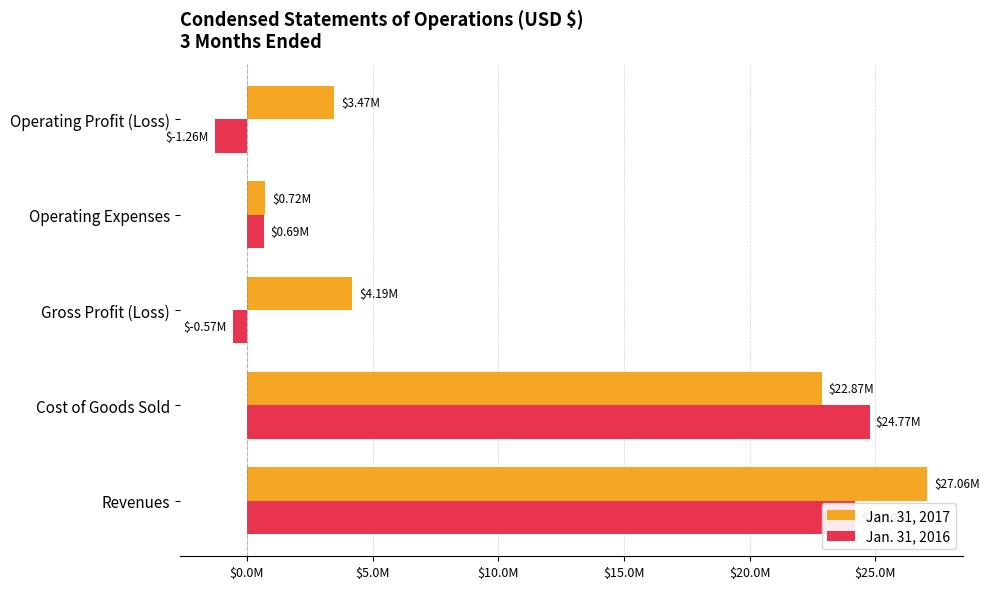

What is the sum of all Jan. 31, 2016 values?

47834259